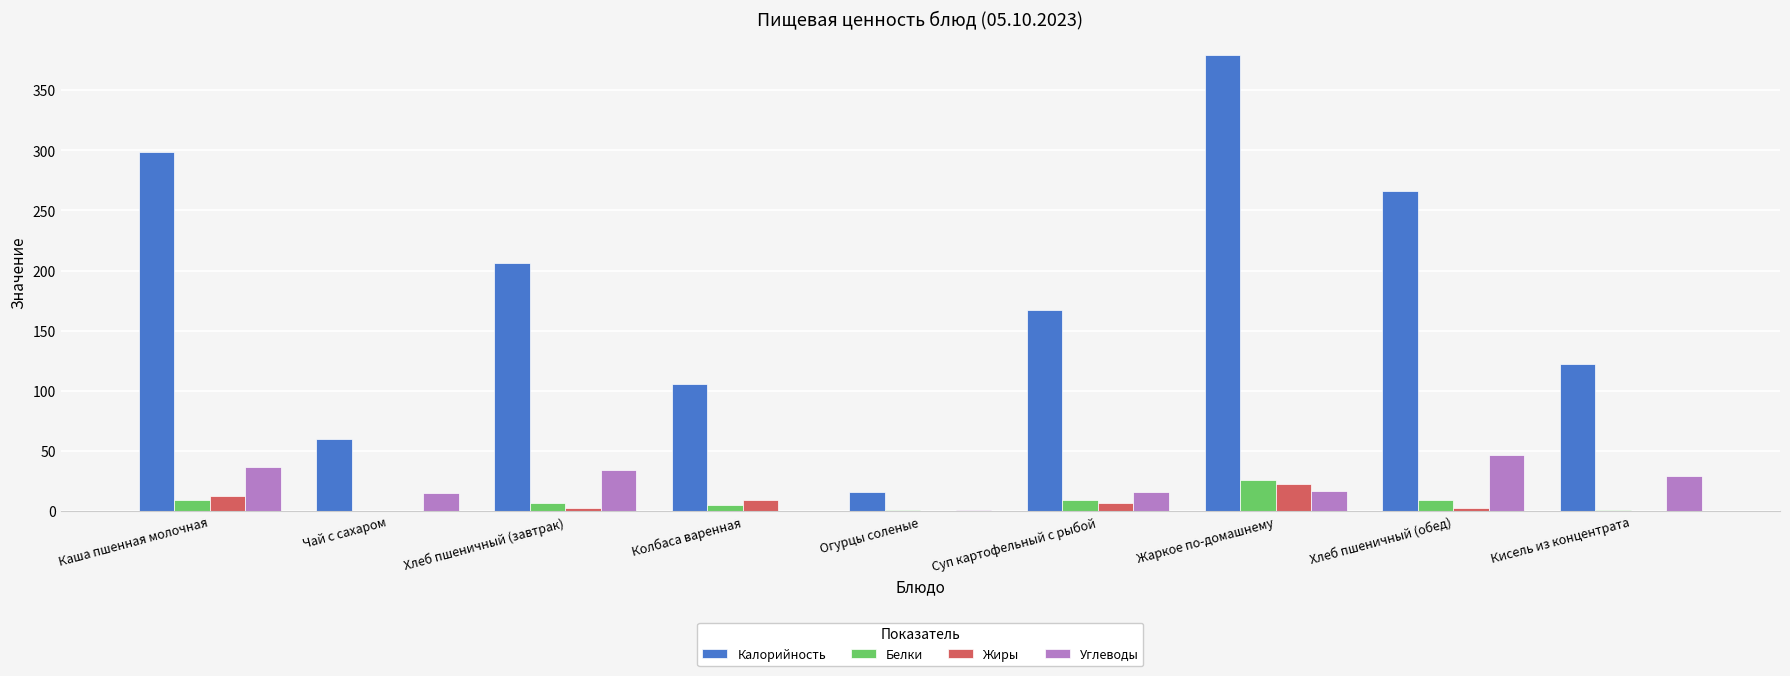

Are the bars horizontal?

No